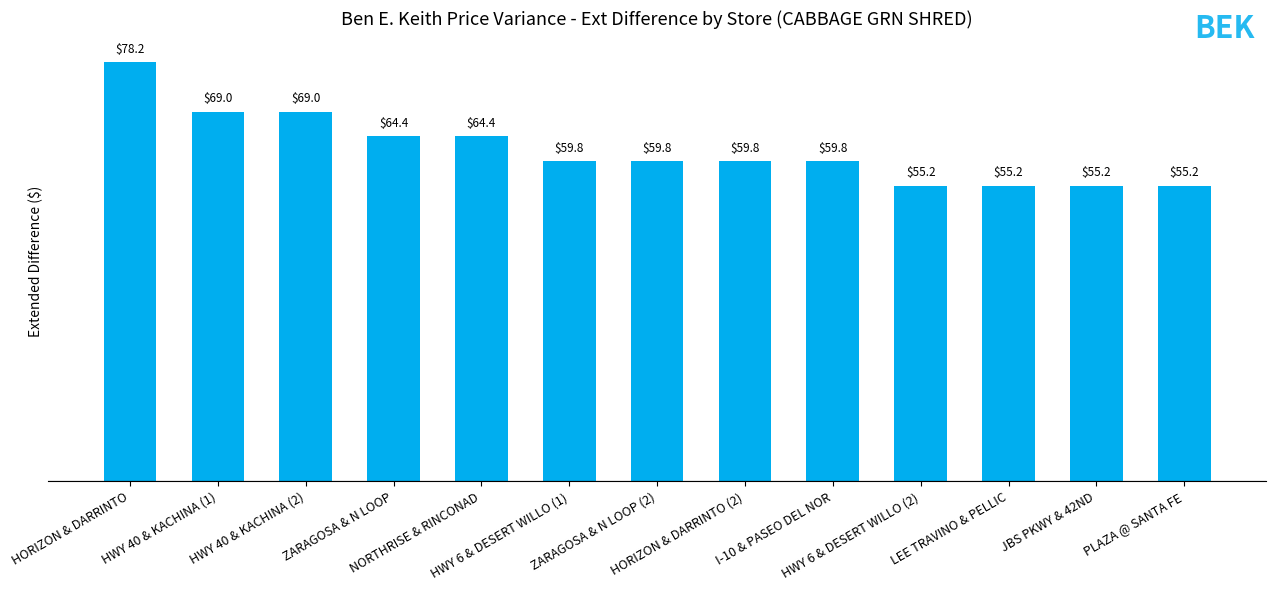

What is the label of the 10th bar from the right?

ZARAGOSA & N LOOP